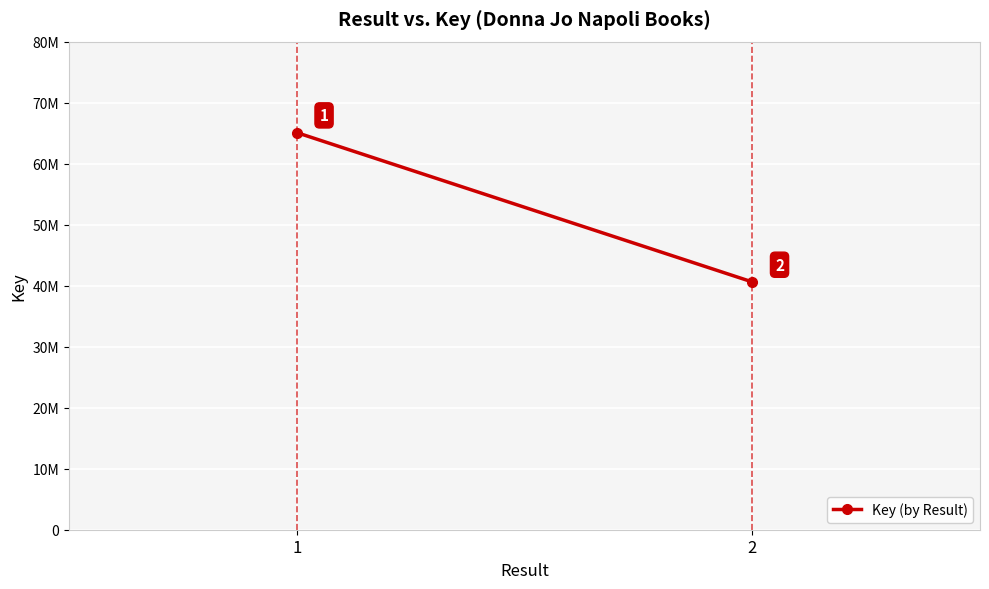

What is the sum of the values at 2 and 1?

105703520